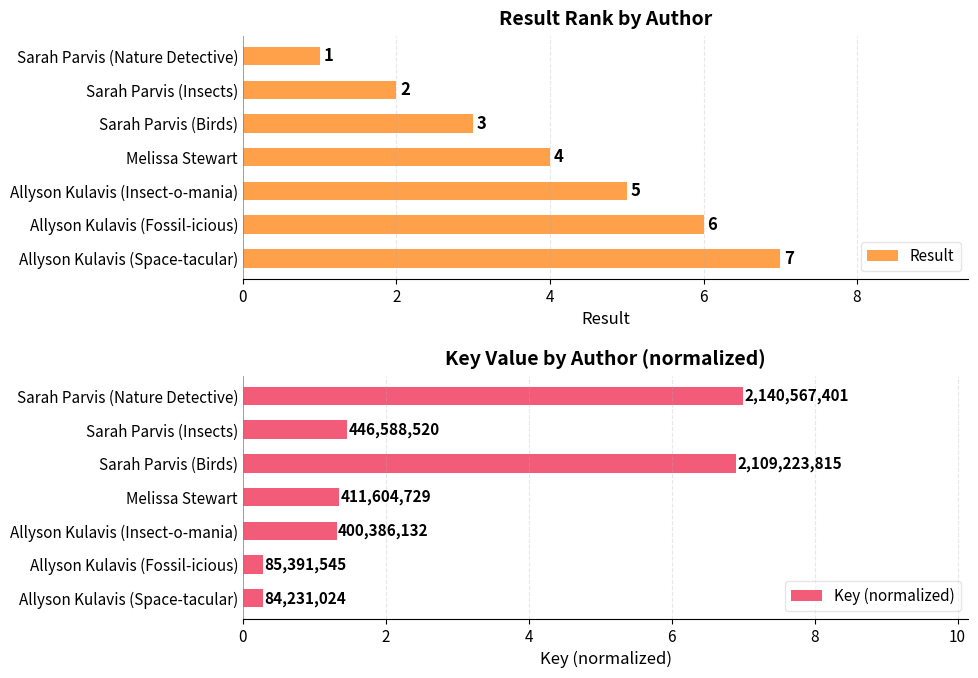

Rank the series by their maximum value, from lowest to highest.

Result, Key (normalized)